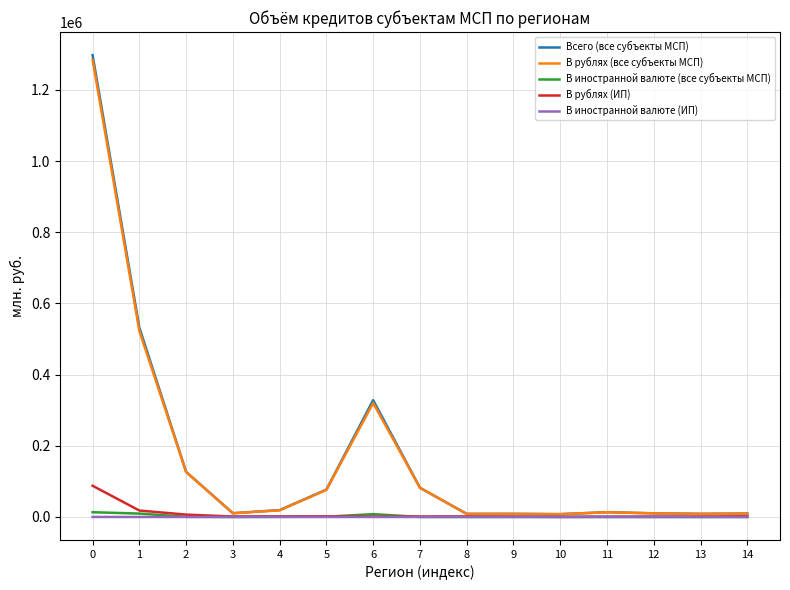

How many lines are shown in the chart?

5